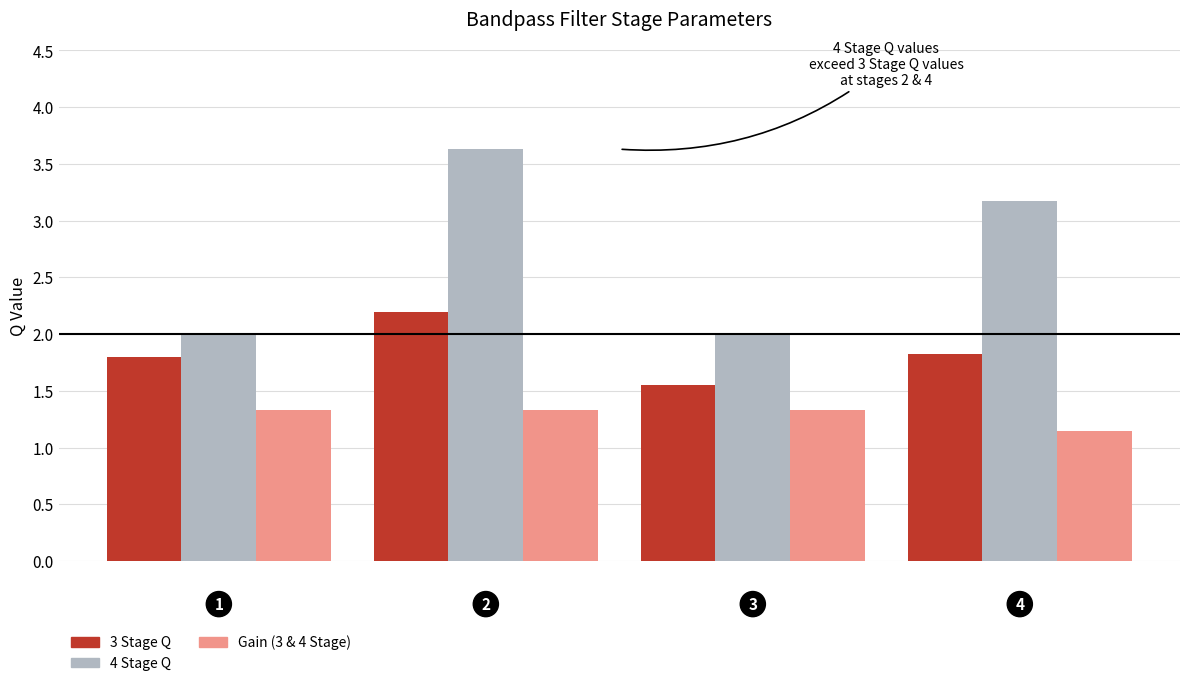

What are all the series names shown in the legend?

3 Stage Q, 4 Stage Q, Gain (3 & 4 Stage)